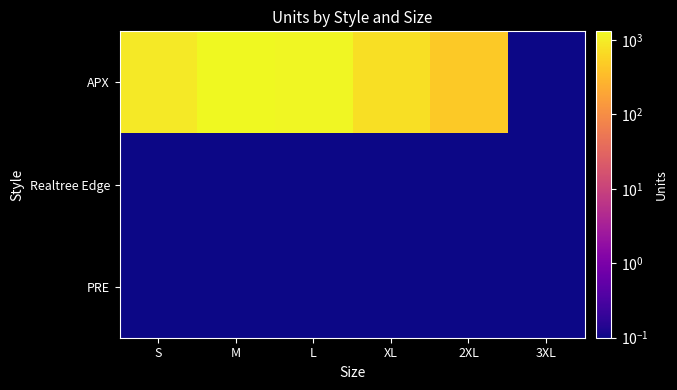

Rank the series at S from lowest to highest value.

Realtree Edge, PRE, APX